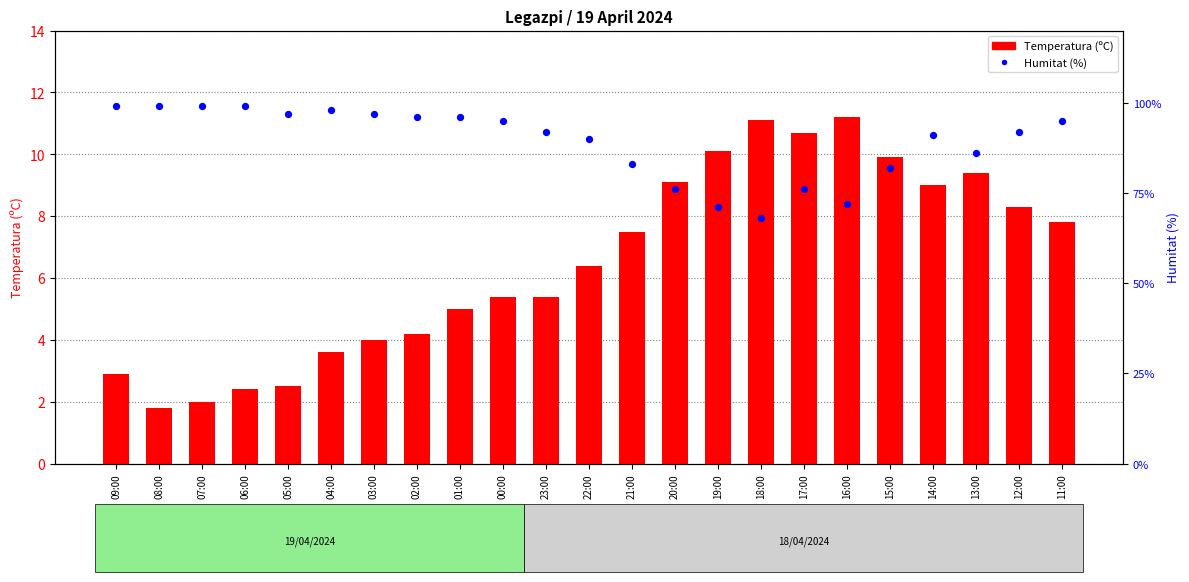

Which series contains the highest Y value?

Humitat (%)